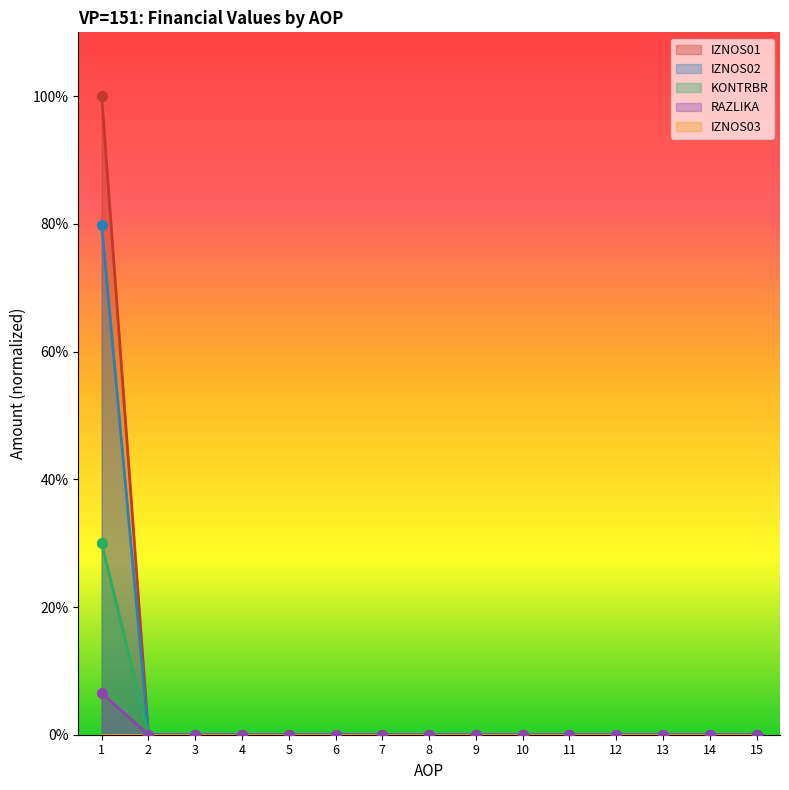

Which series has the largest total across all categories?

IZNOS01